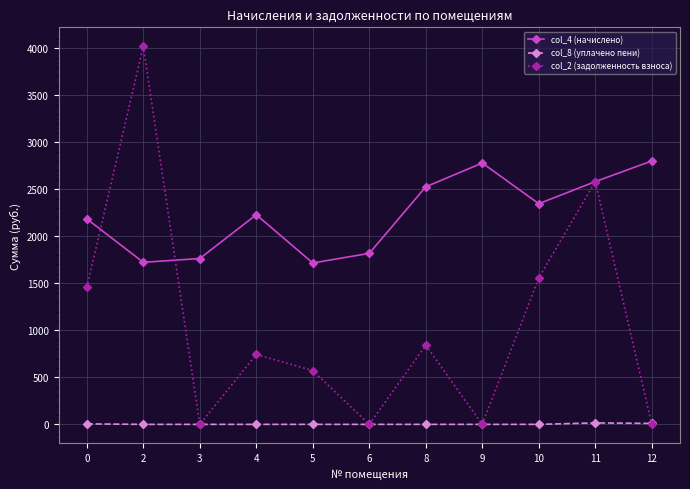

In col_8 (уплачено пени), how many points are higher than both neighbors (excluding endpoints)?

1